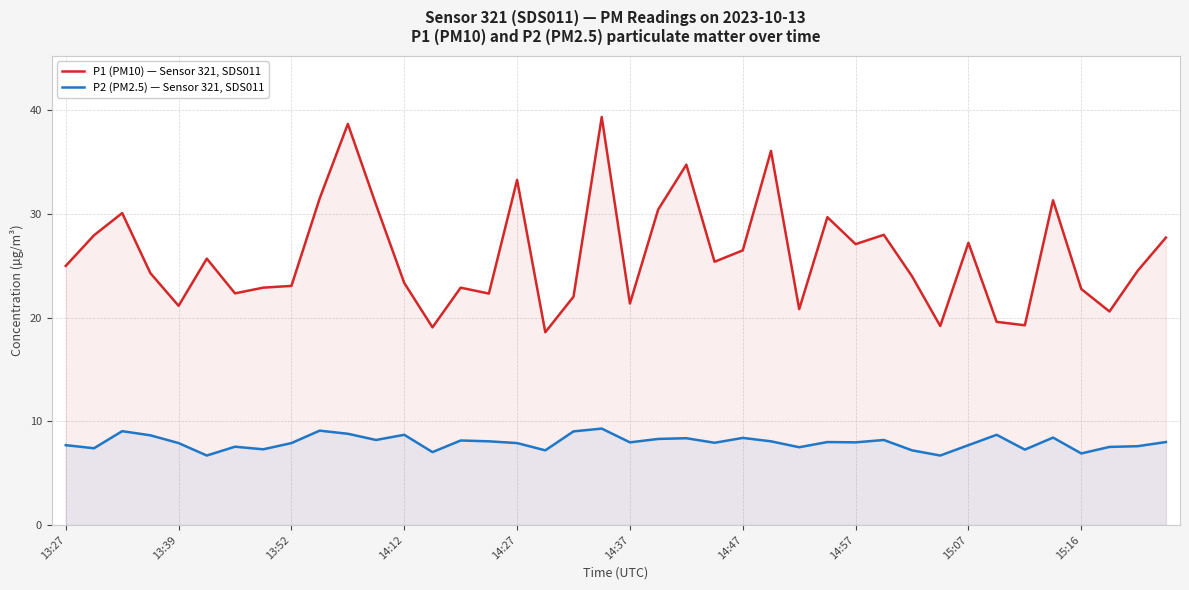

What is the maximum value for P2 (PM2.5) — Sensor 321, SDS011?

9.3